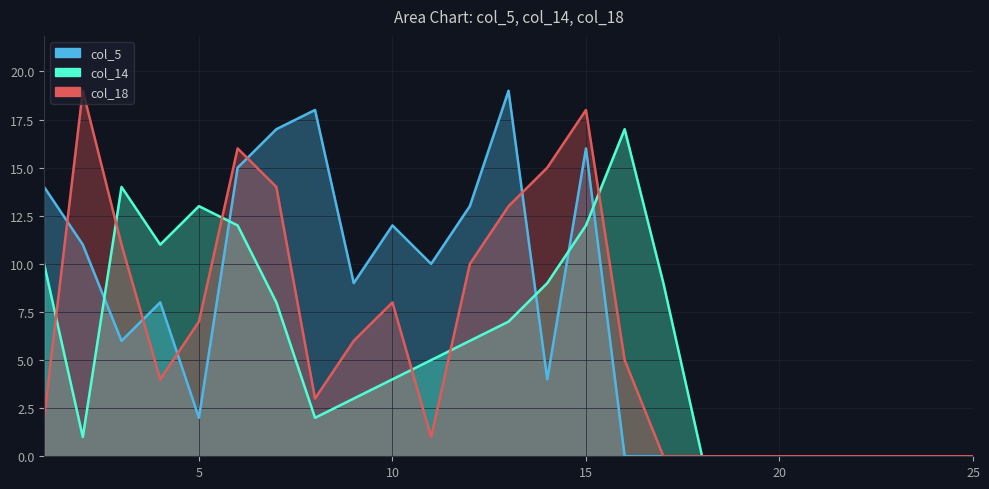

At which label does col_5 first exceed 6?

1